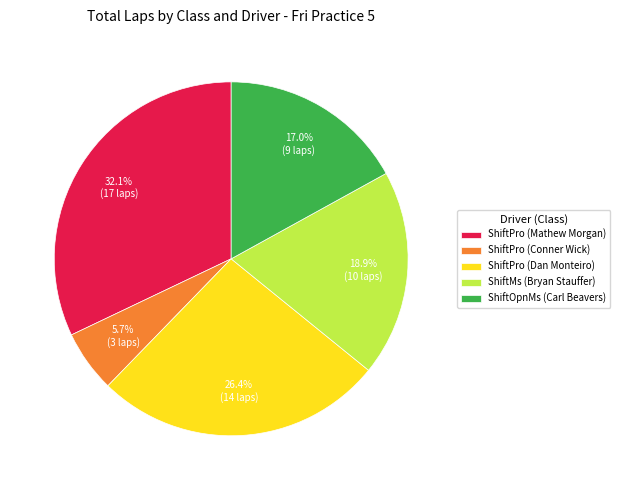

Do ShiftPro (Mathew Morgan) and ShiftMs (Bryan Stauffer) together represent more than half of the pie?

Yes